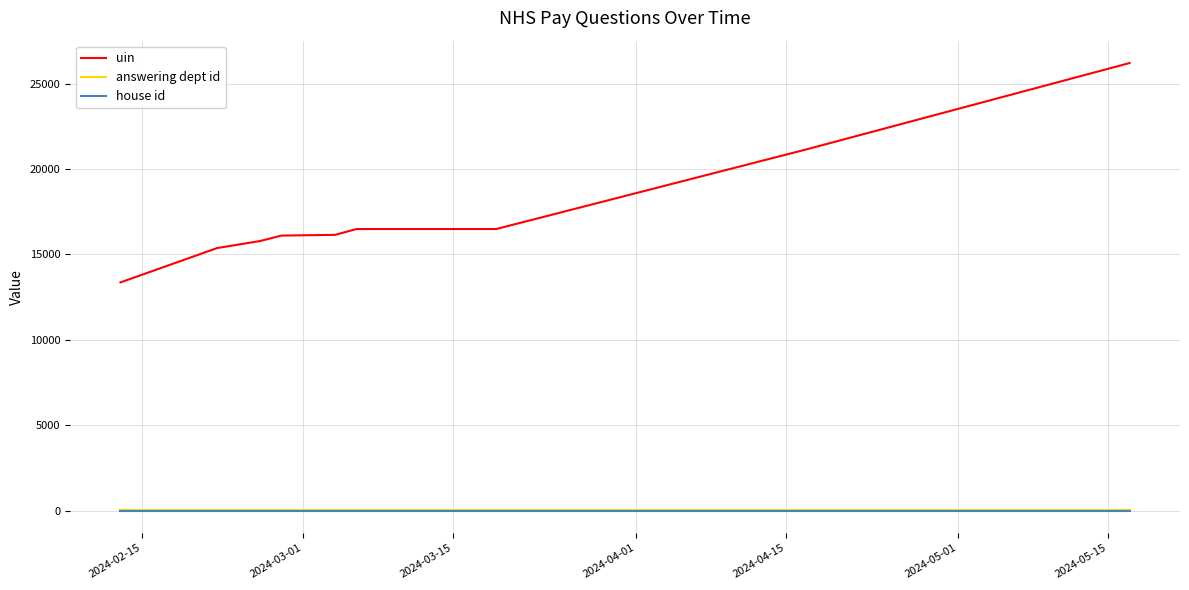

What is the lowest value of the uin series?

13366